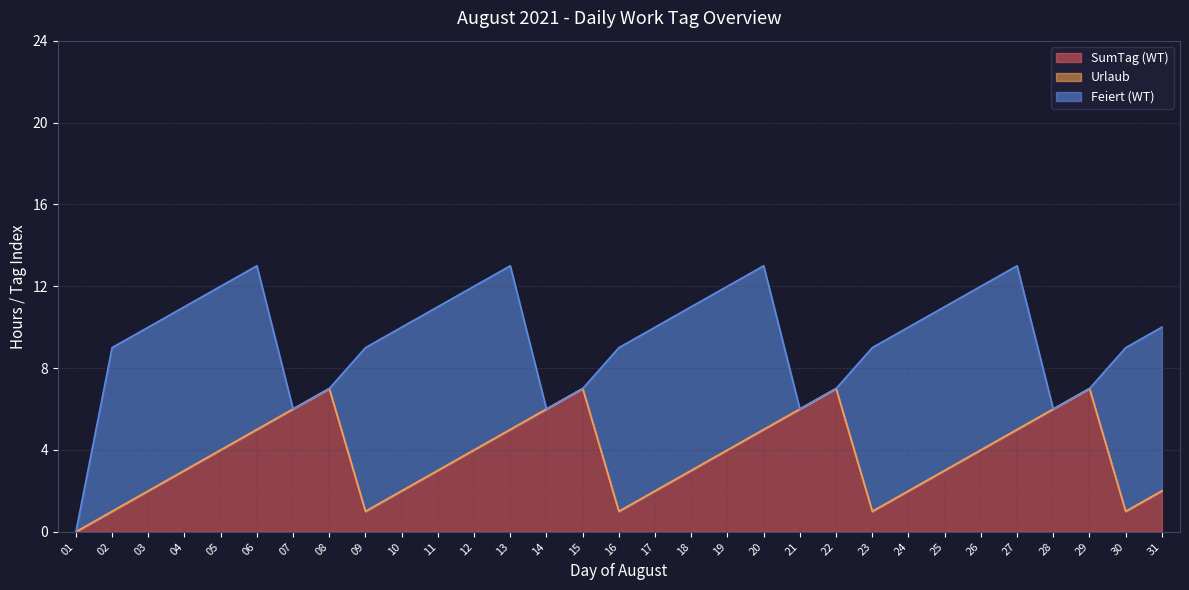

Is it true that SumTag (WT) equals 5 at 27?

True